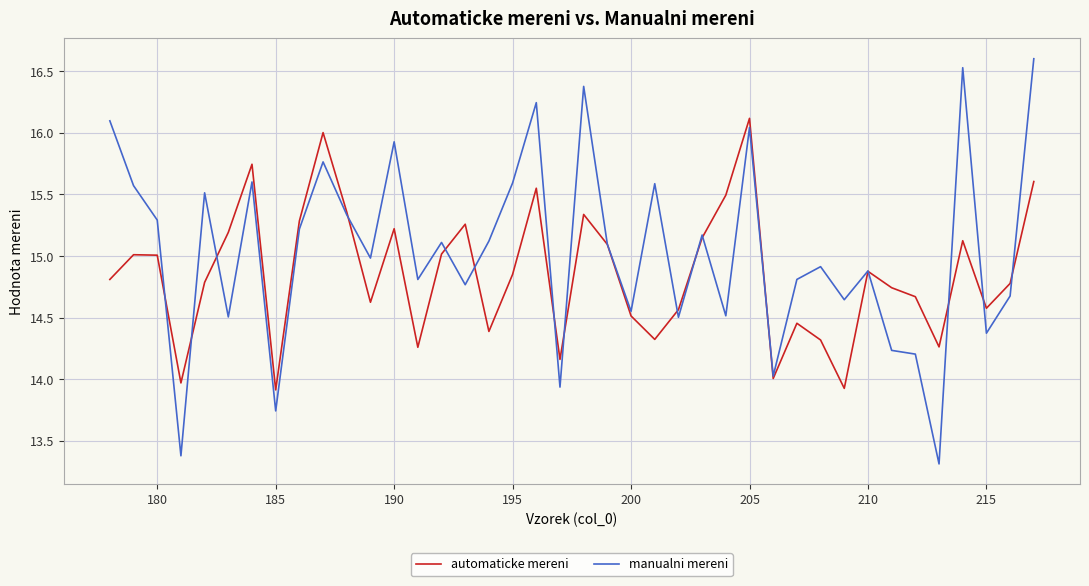

What is the difference between the maximum and minimum values in the automaticke mereni series?

2.2